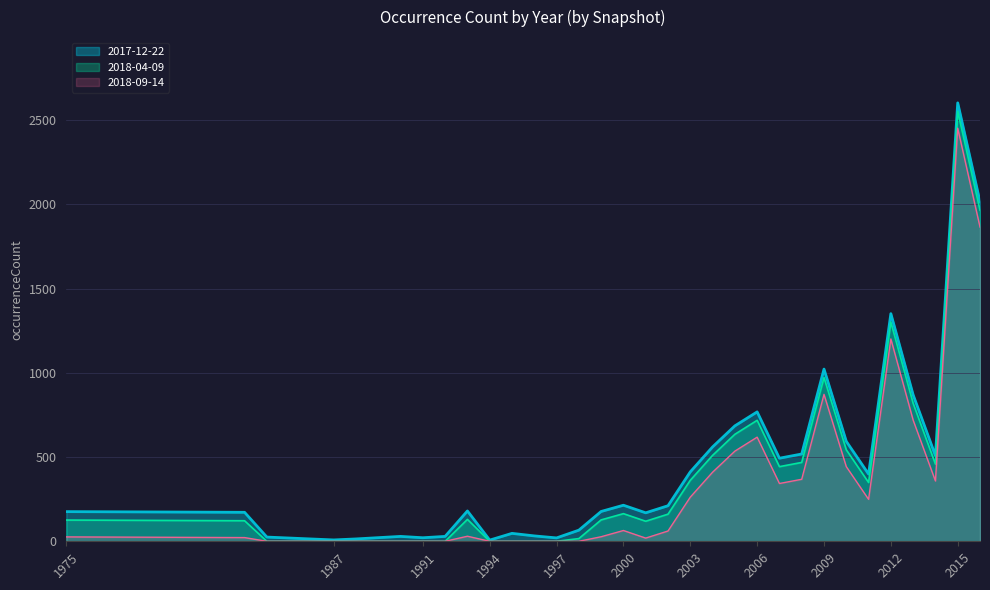

What is the sum of all 2018-09-14 values?

10944